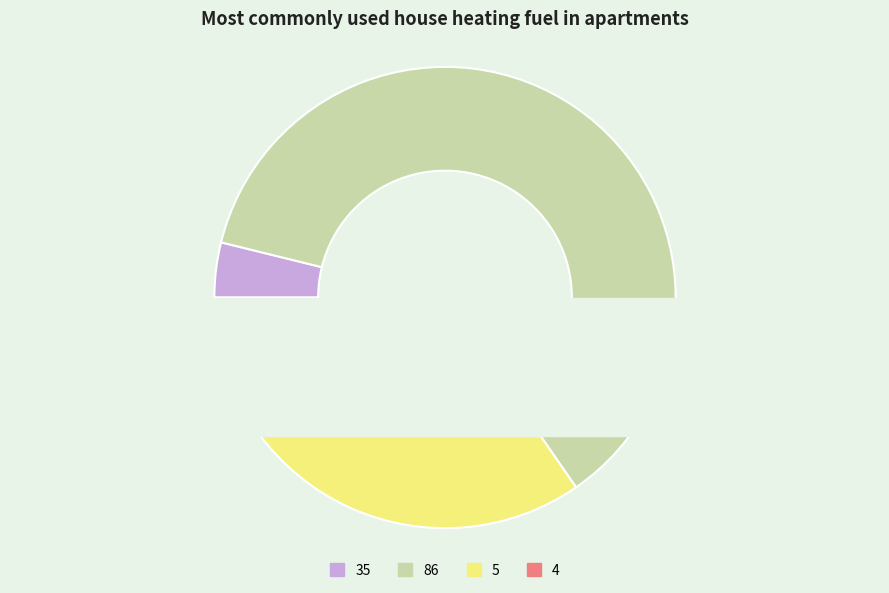

To the nearest percent, what is the difference between the 5 and 86 slice percentages?

29%